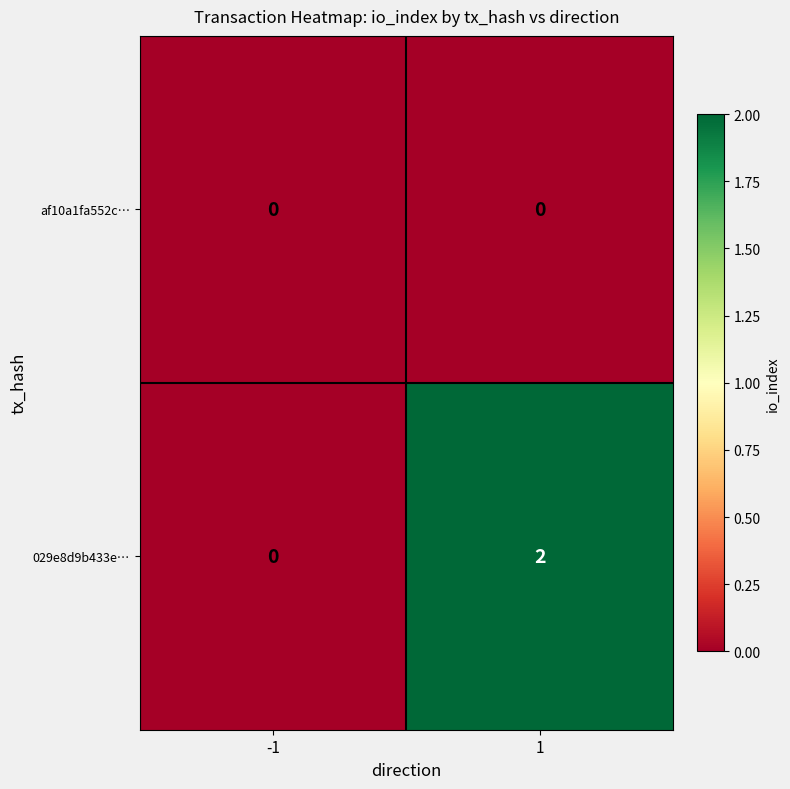

How many categories are shown in the chart?

2